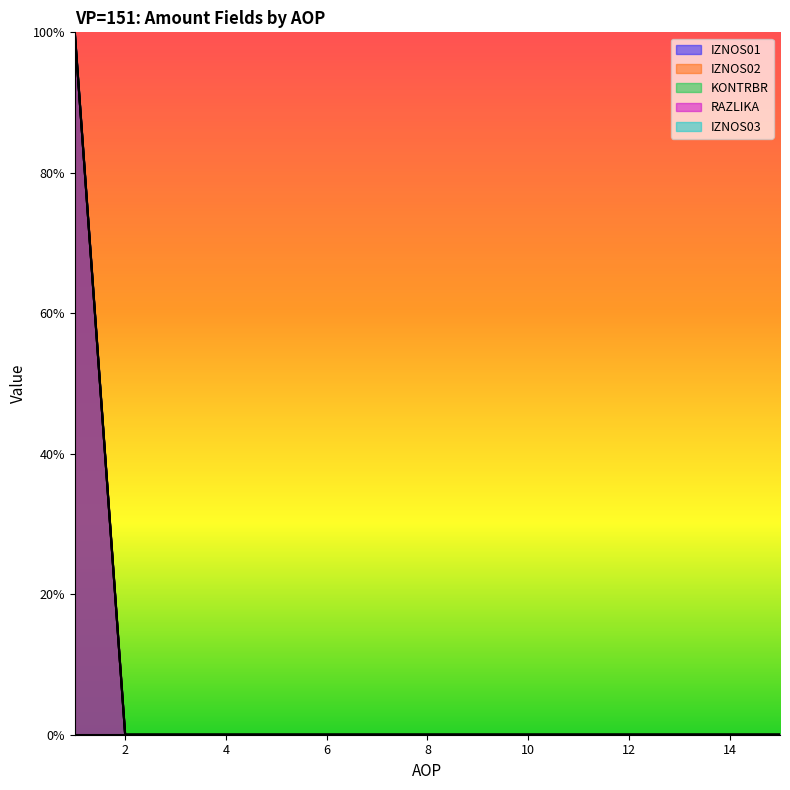

What is the sum of all RAZLIKA values?

100